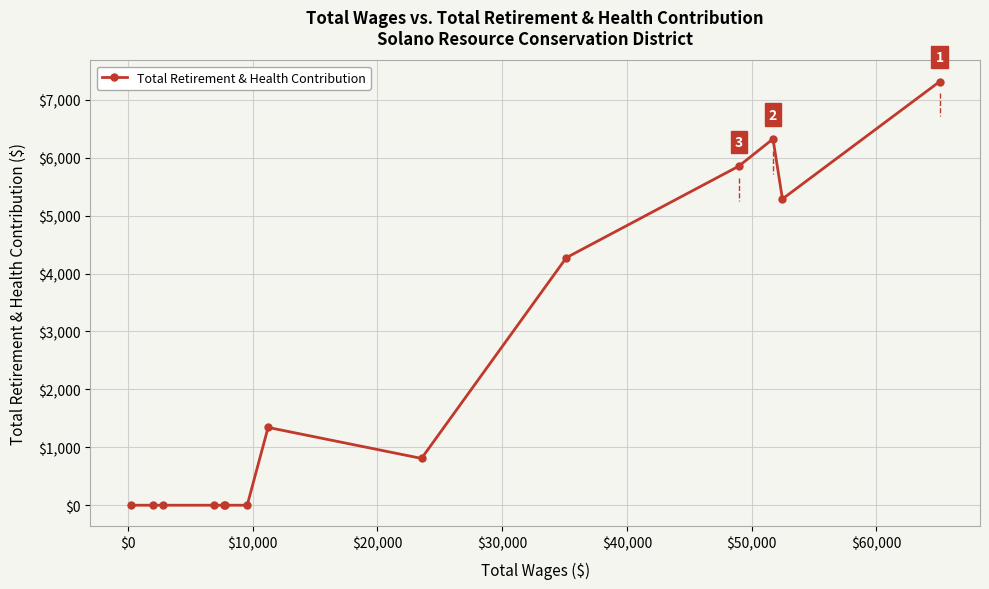

What is the greatest value displayed?

7312